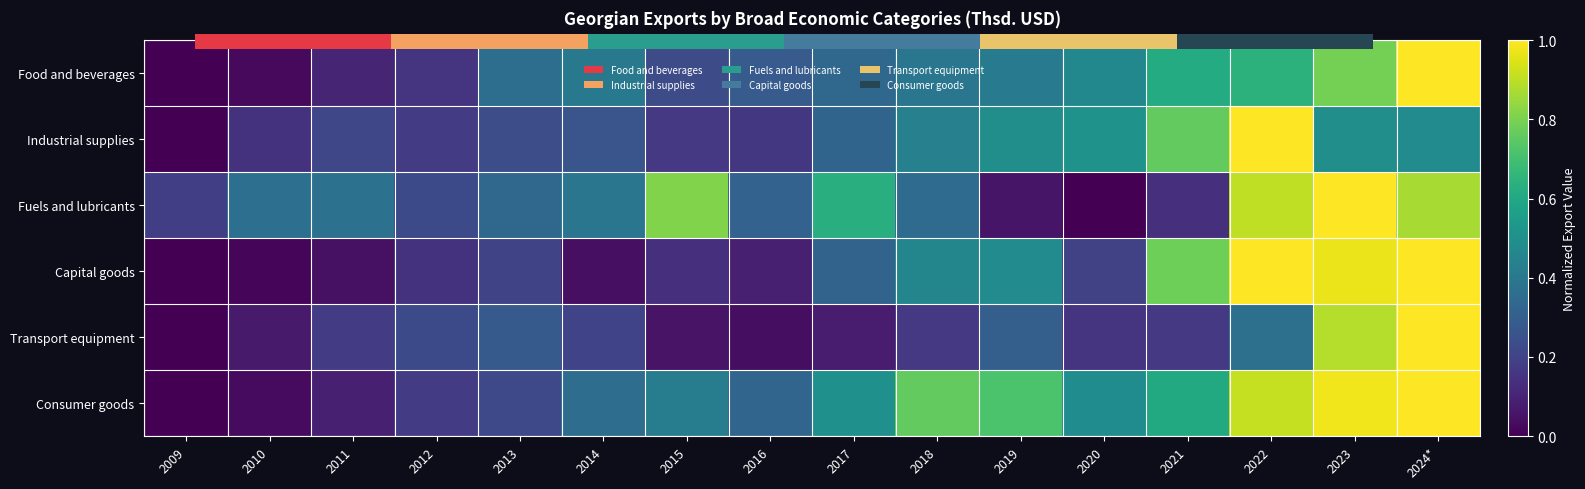

At how many categories does at least one series exceed 0?

16